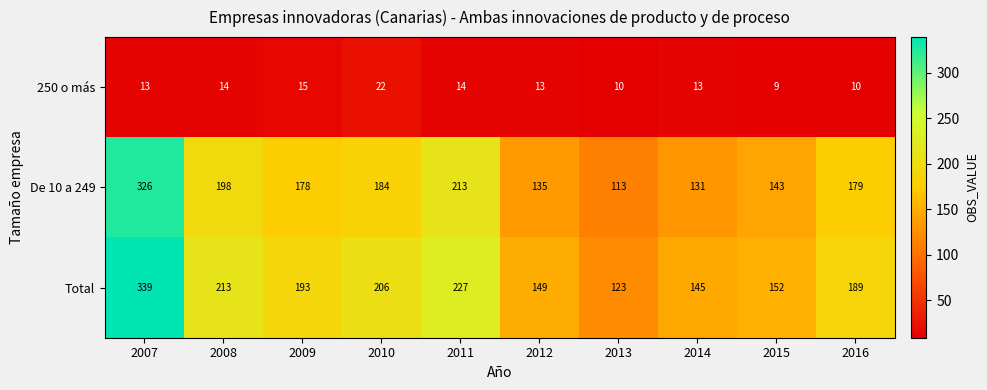

How many series are shown in this chart?

3